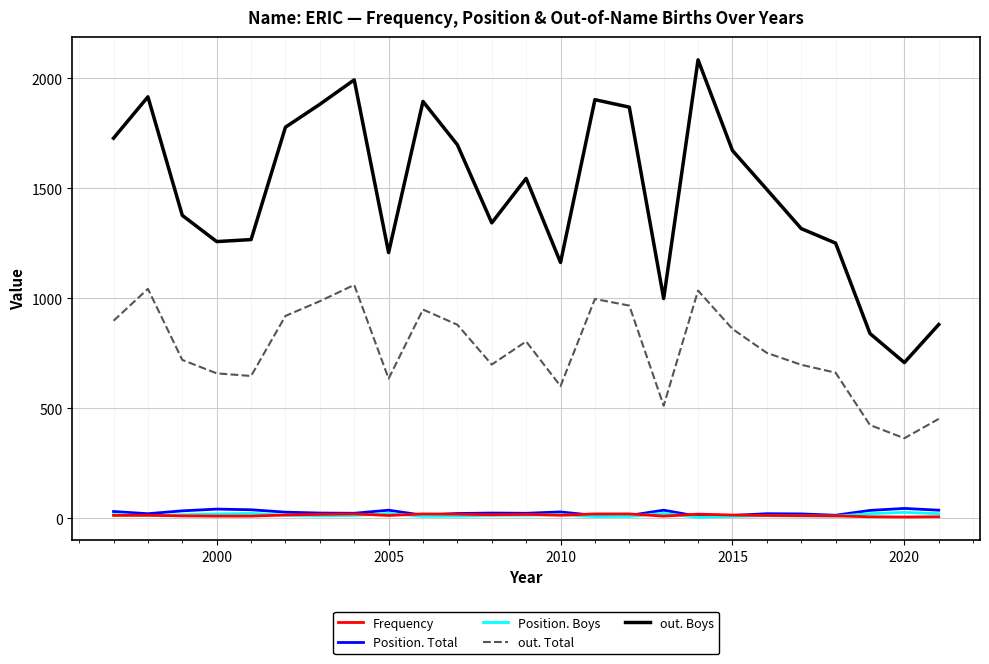

Which series has the widest spread of values?

out. Boys